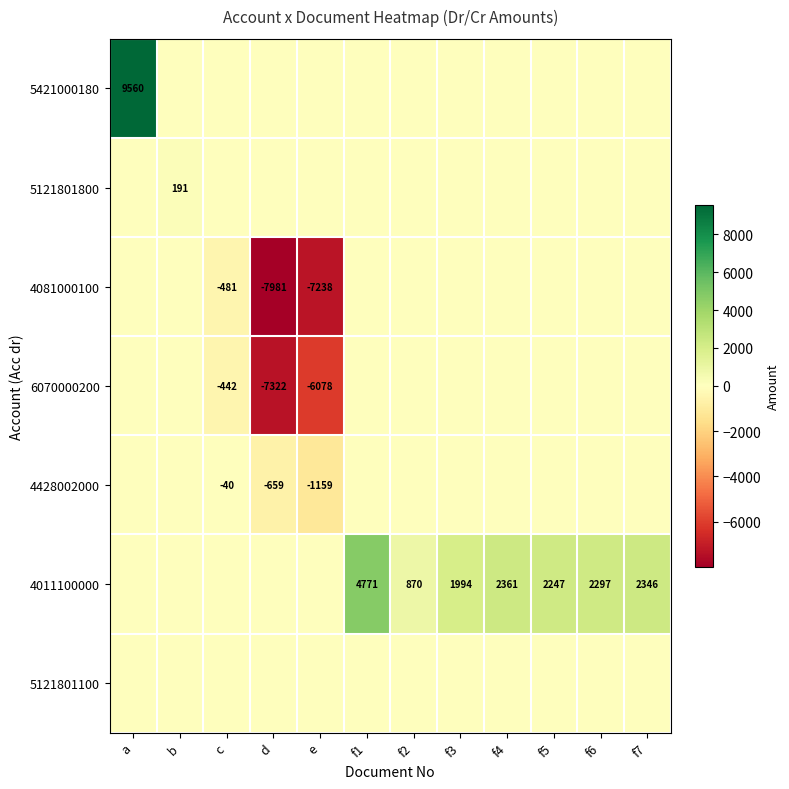

Which series has the widest spread of values?

5421000180